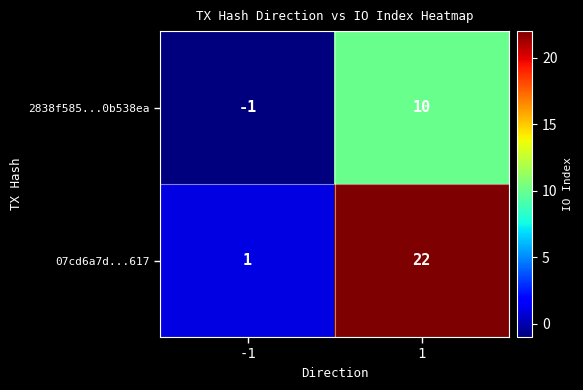

Rank the series at -1 from lowest to highest value.

2838f585...0b538ea, 07cd6a7d...617